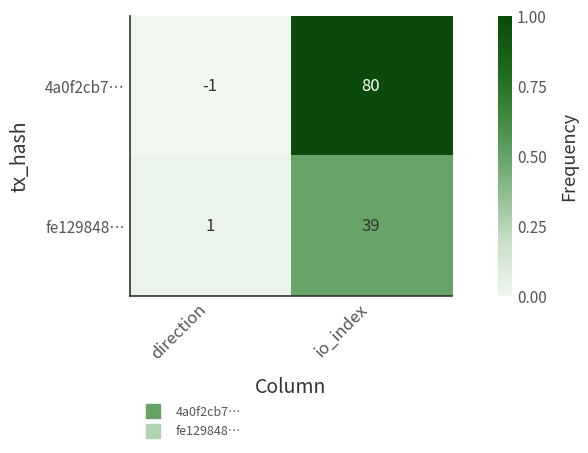

At how many categories does at least one series exceed 0?

2